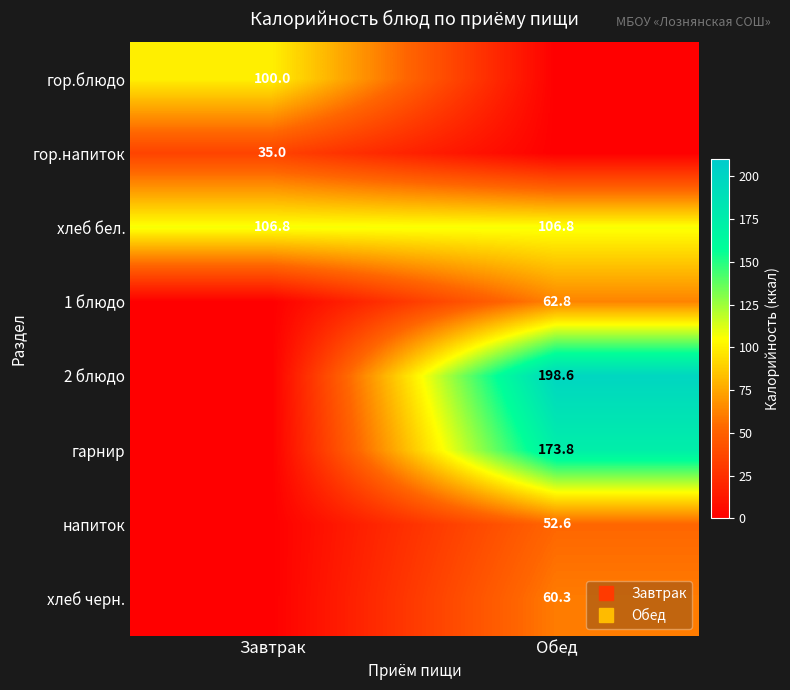

Read the 2 блюдо value at Обед.

198.6